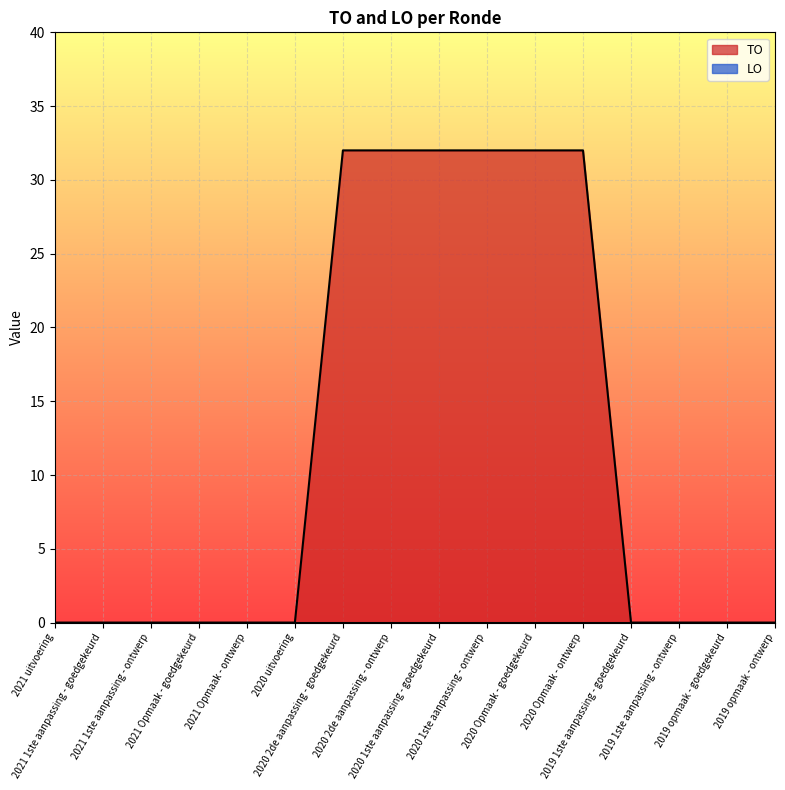

How many values are above zero?

6